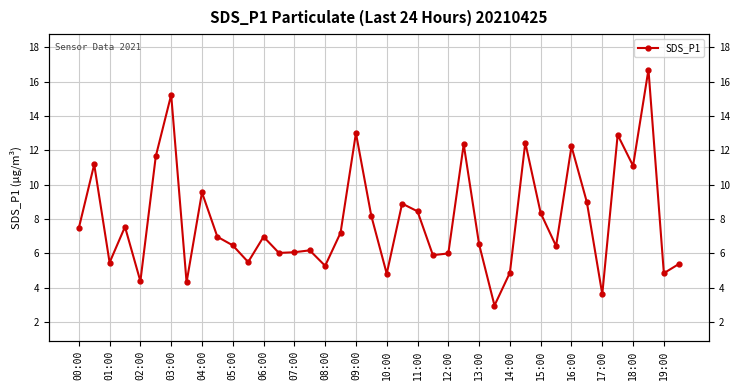

Where does the data first go above 6?

00:00